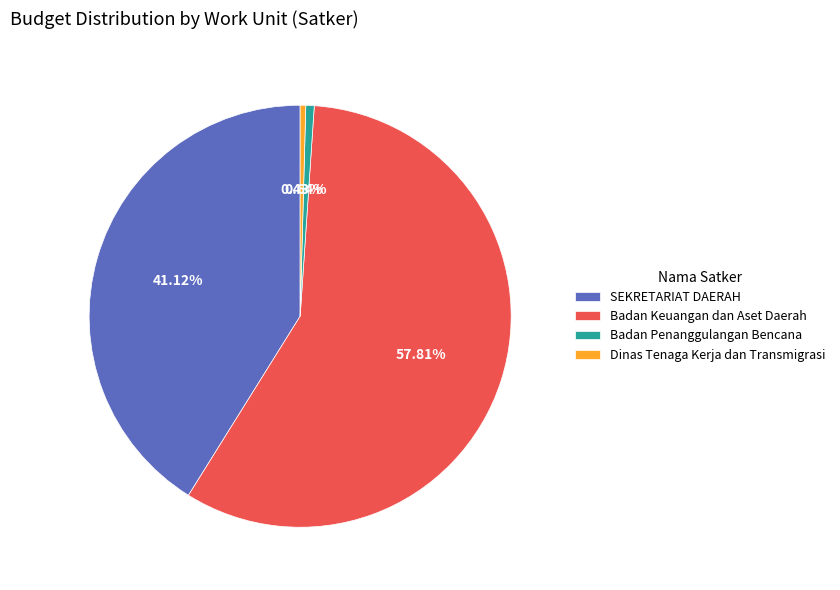

Which slice represents more than half of the pie?

Badan Keuangan dan Aset Daerah